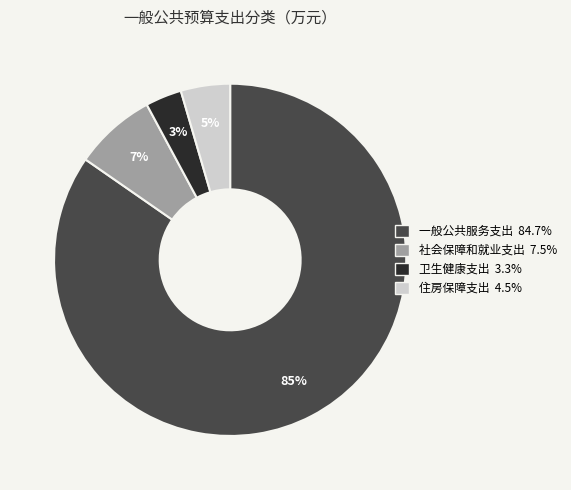

Rank the categories by value from lowest to highest.

卫生健康支出, 住房保障支出, 社会保障和就业支出, 一般公共服务支出